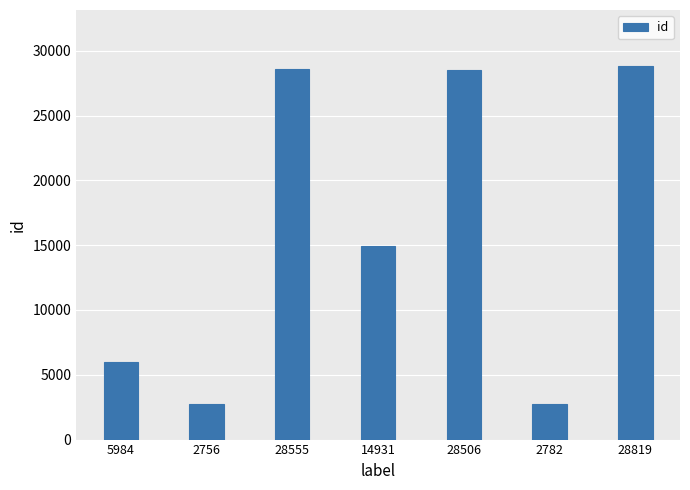

The chart shows a value of 14931 at 14931. True or false?

True